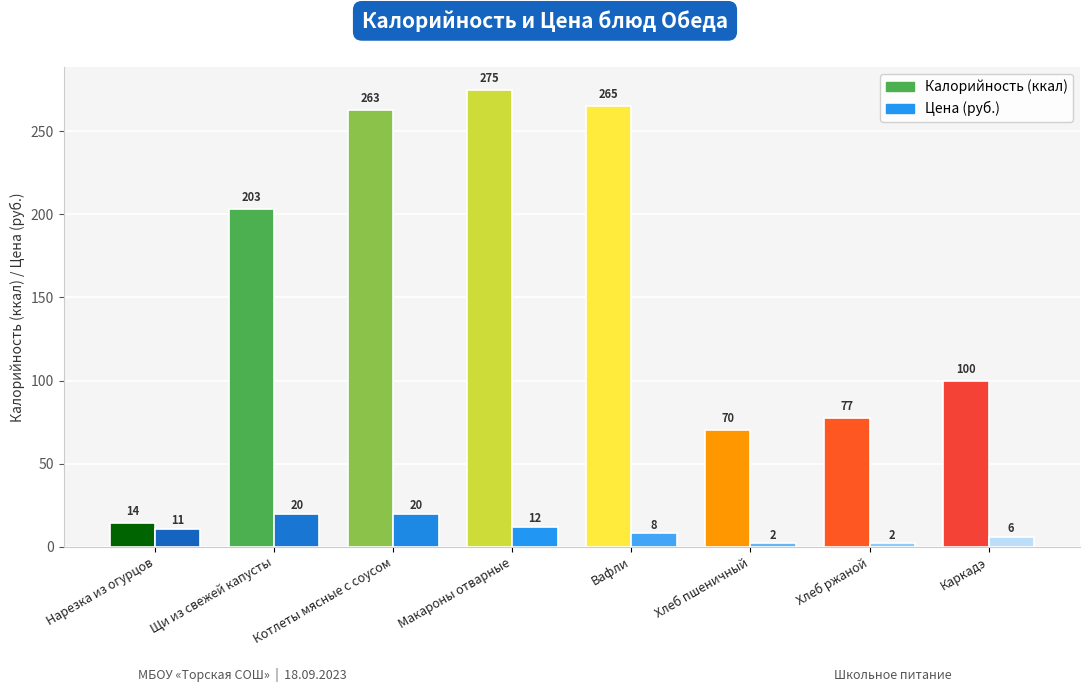

At which category is the sum across all series the highest?

Макароны отварные